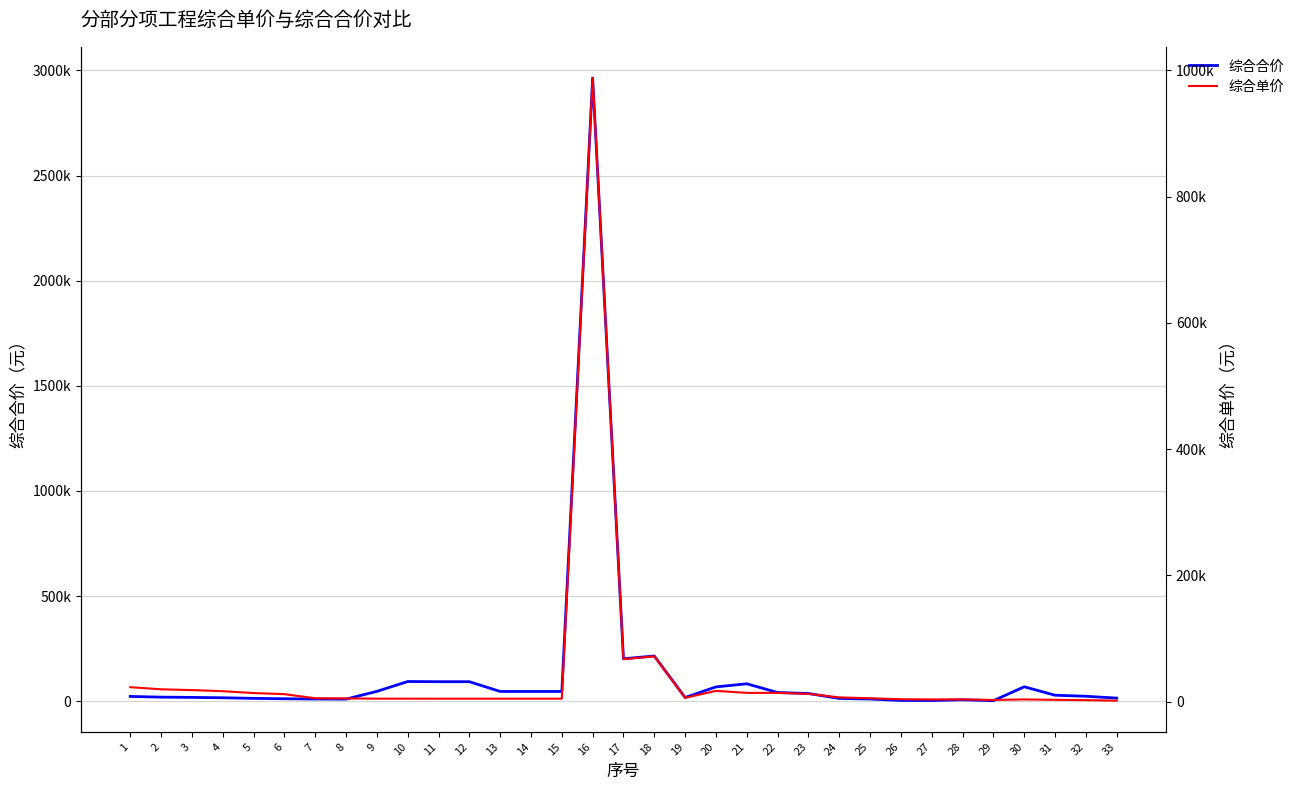

How many series are shown in this chart?

2